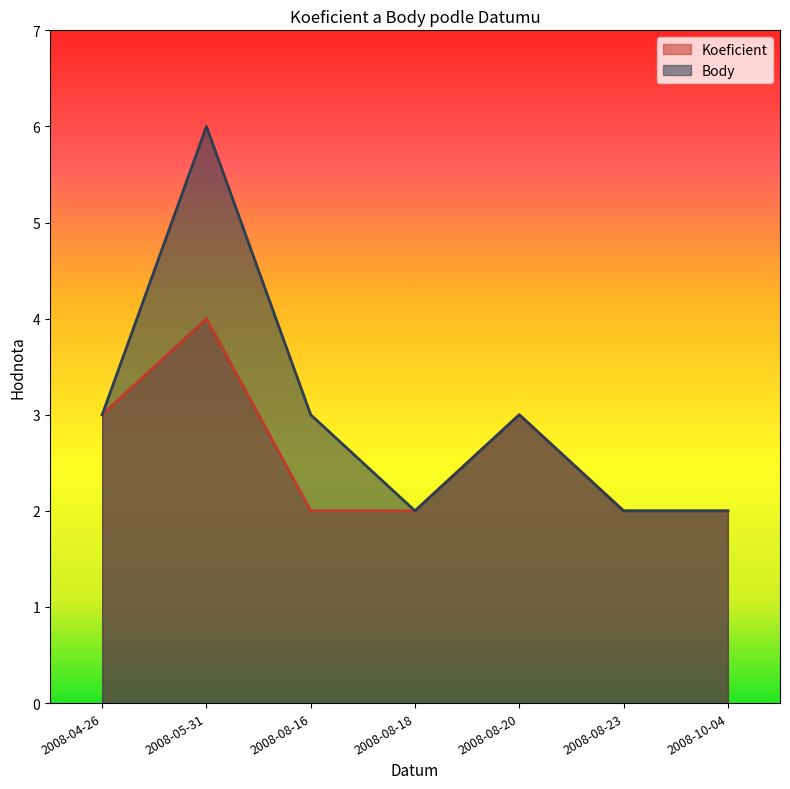

At how many categories does at least one series exceed 2?

4